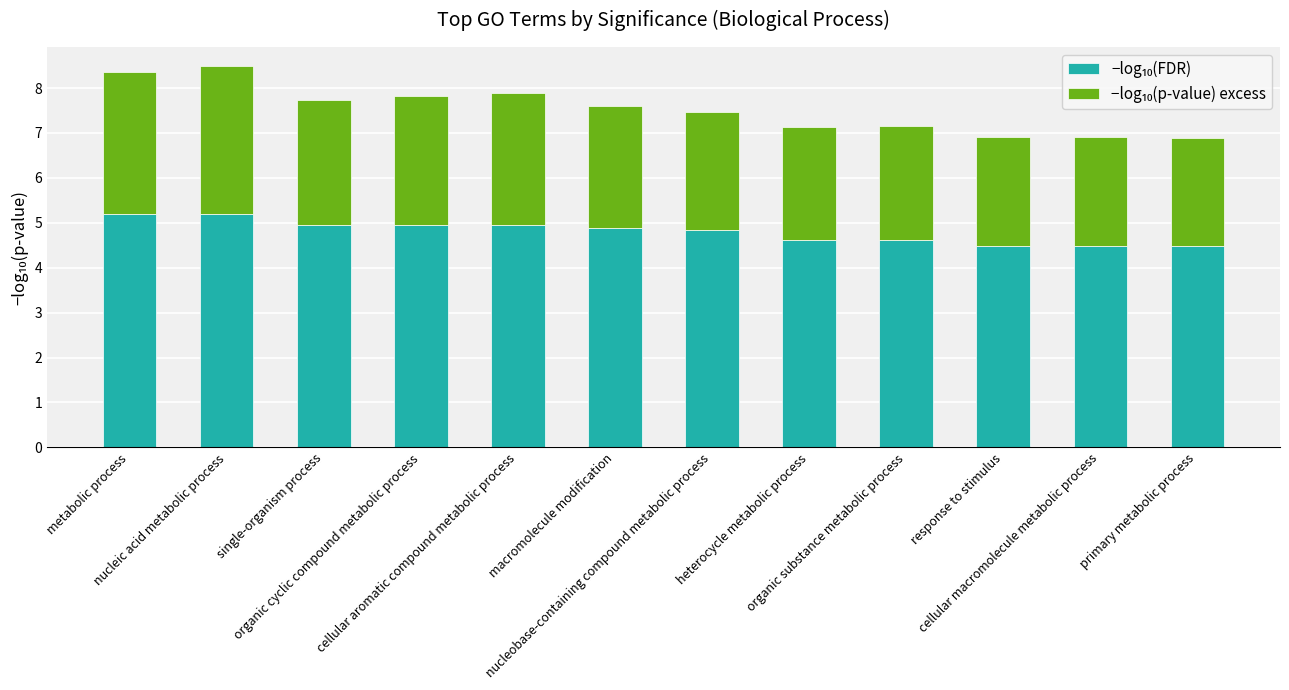

What is the label of the 9th bar from the right?

organic cyclic compound metabolic process